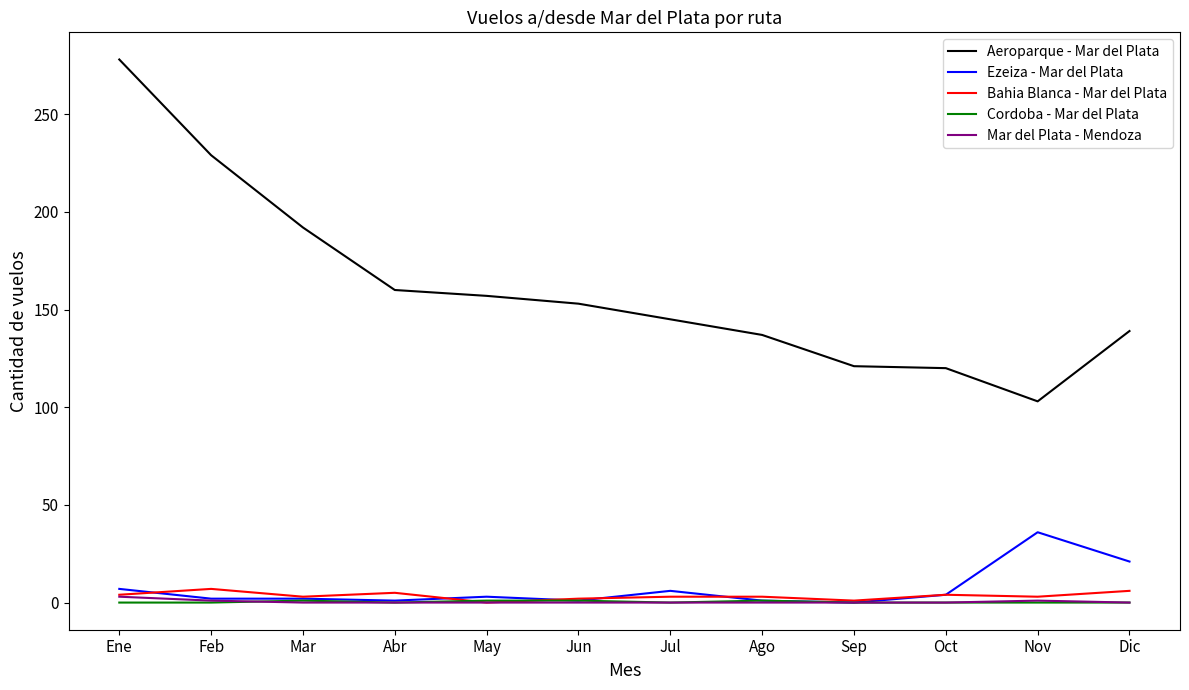

Which series has the largest total across all categories?

Aeroparque - Mar del Plata